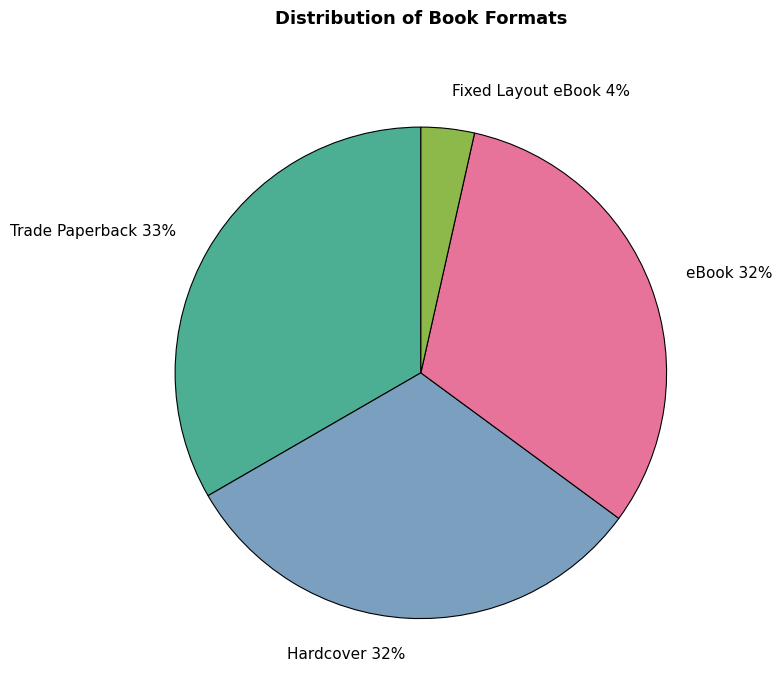

Which category has the biggest portion of the pie?

Trade Paperback